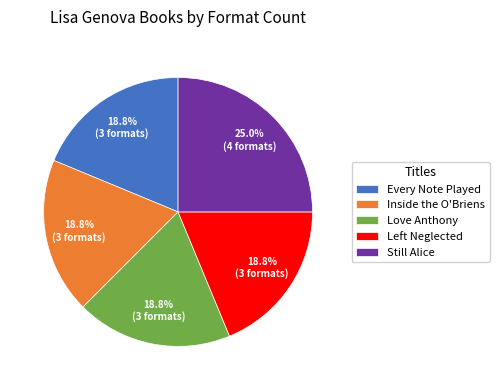

Does Love Anthony account for over 50% of the chart?

No